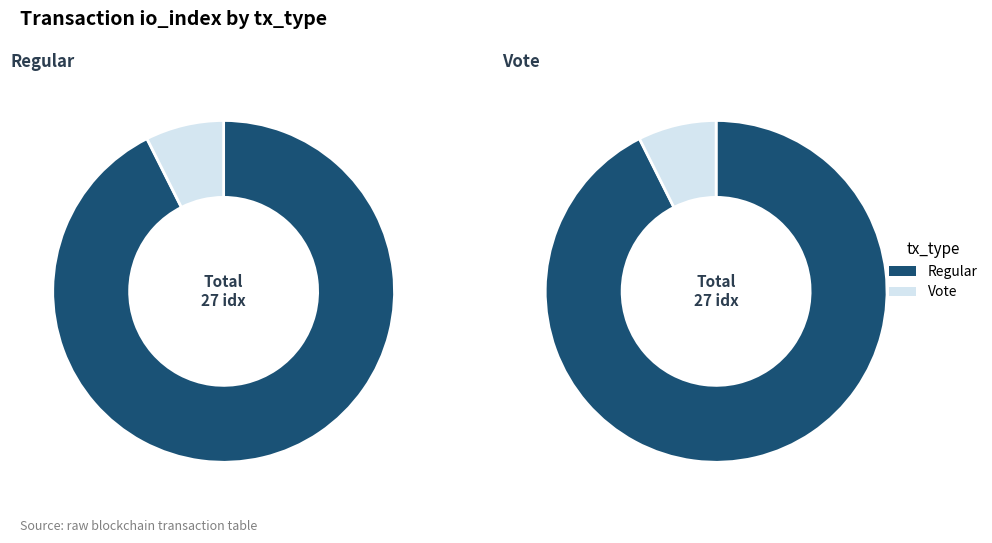

What is the change in value from tx_type_Regular to tx_type_Vote?

-23